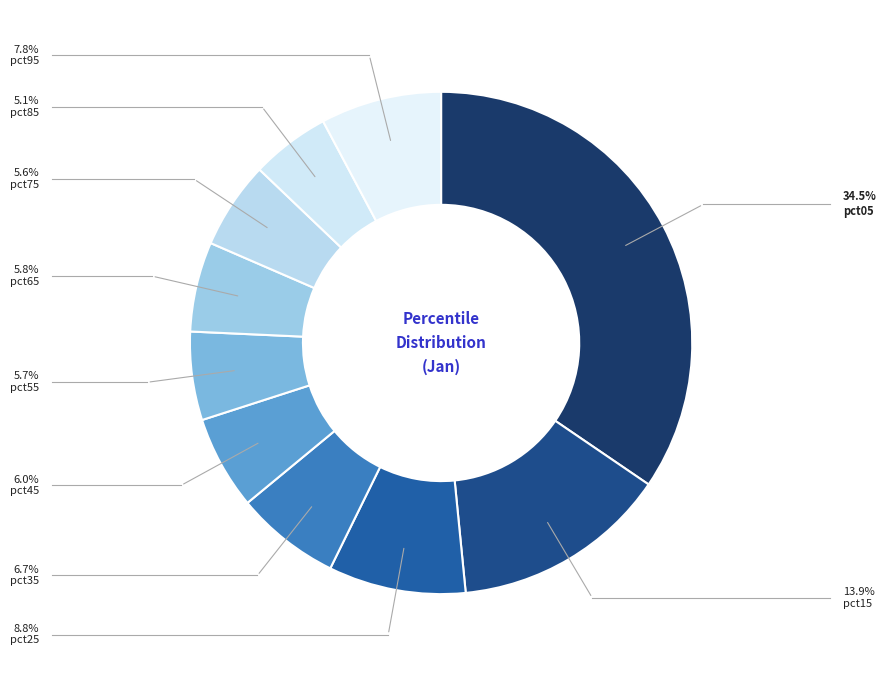

Count the number of slices in the pie.

10